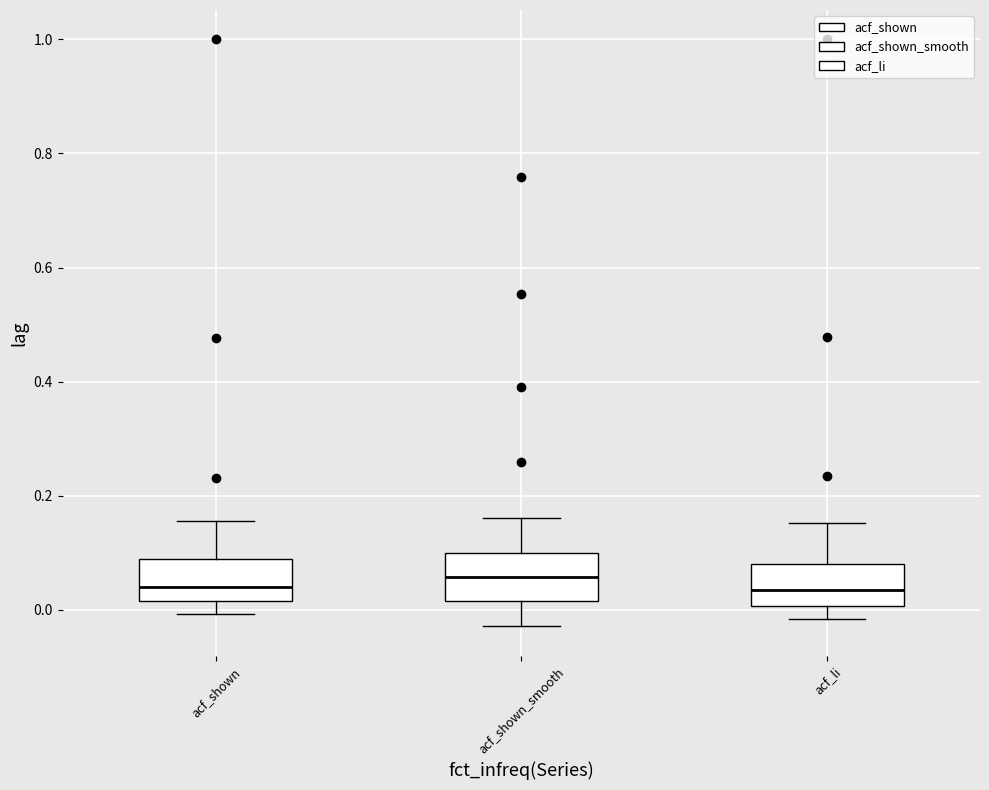

Reading left to right, transcribe this box plot: for each box, give where its median line is, the range the box spans, and where its two whiskers end, as read against the y-axis. The values are not printed on the chart, so give them approximately, as read against the axis.

acf_shown: median 0.04, box 0.02 to 0.08, whiskers 0.00 to 0.16
acf_shown_smooth: median 0.06, box 0.02 to 0.10, whiskers -0.02 to 0.16
acf_li: median 0.04, box 0.00 to 0.08, whiskers -0.02 to 0.16